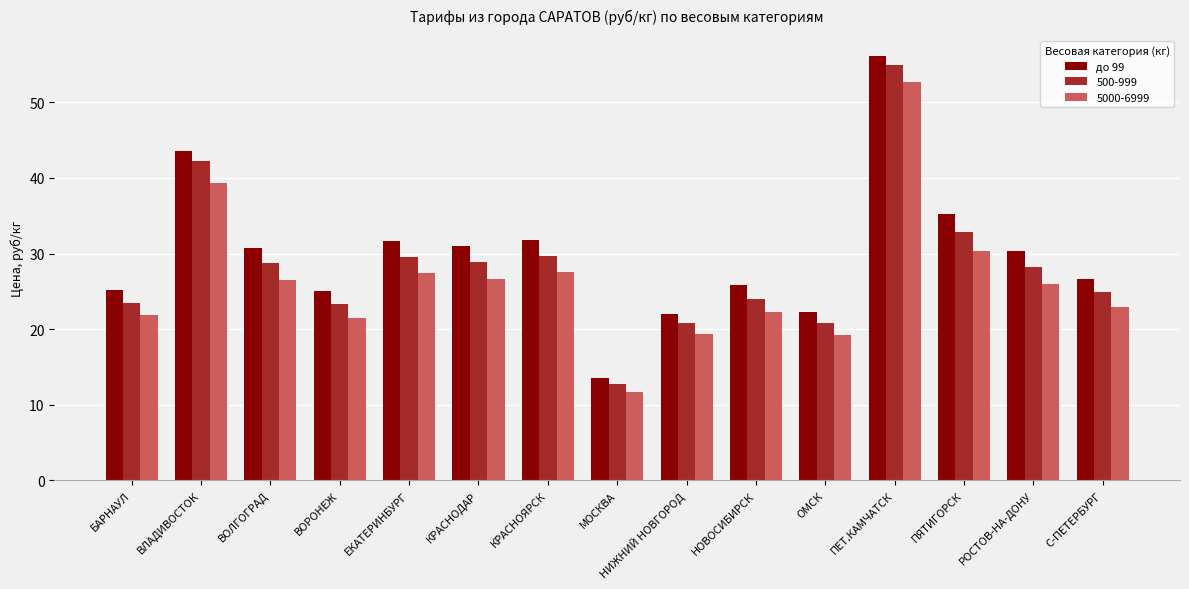

Count the number of categories in the chart.

15